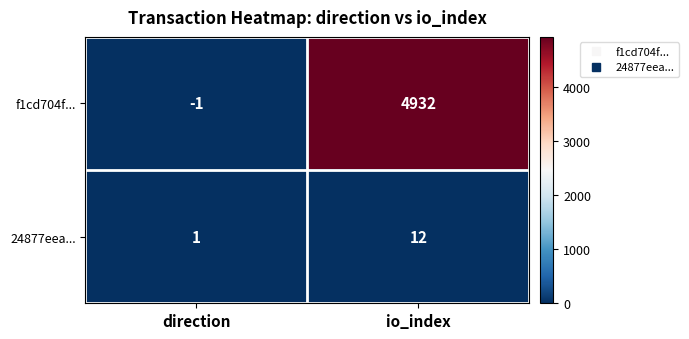

At which label is f1cd704f... closest to 2465?

direction